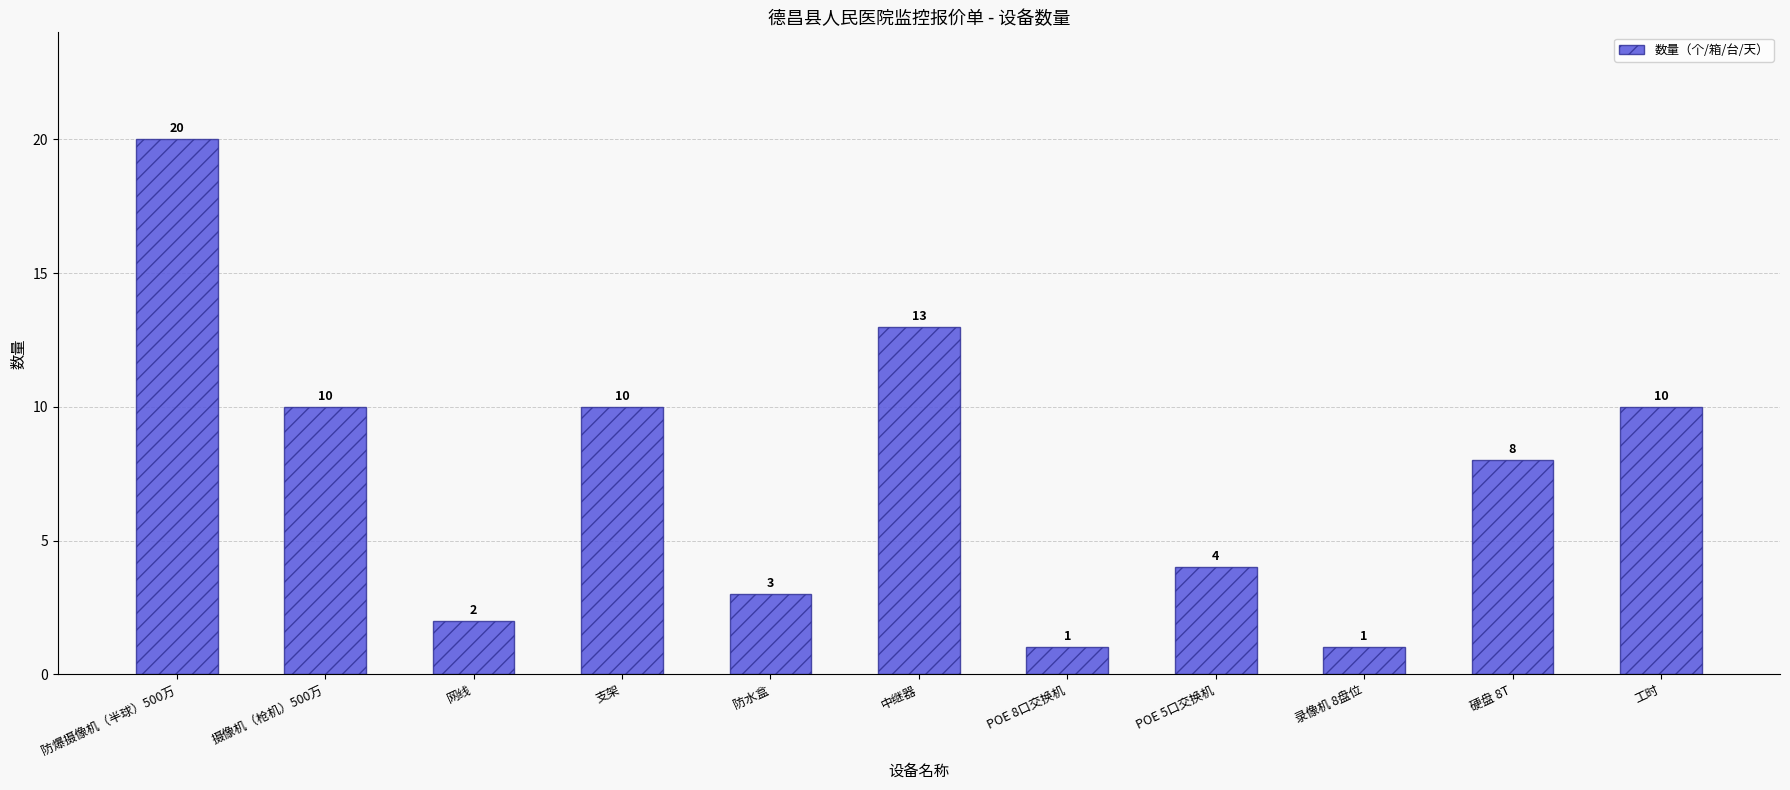

Reading left to right, extract all data points from this chart.

防爆摄像机（半球）500万=20	摄像机（枪机）500万=10	网线=2	支架=10	防水盒=3	中继器=13	POE 8口交换机=1	POE 5口交换机=4	录像机 8盘位=1	硬盘 8T=8	工时=10